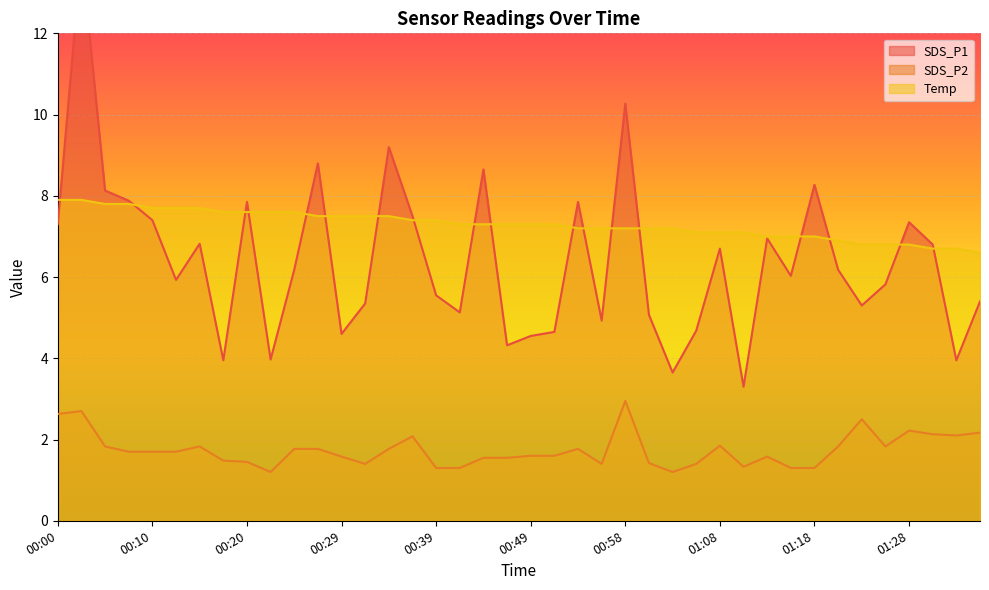

What is the difference between the maximum and second lowest values in the Temp series?

1.2